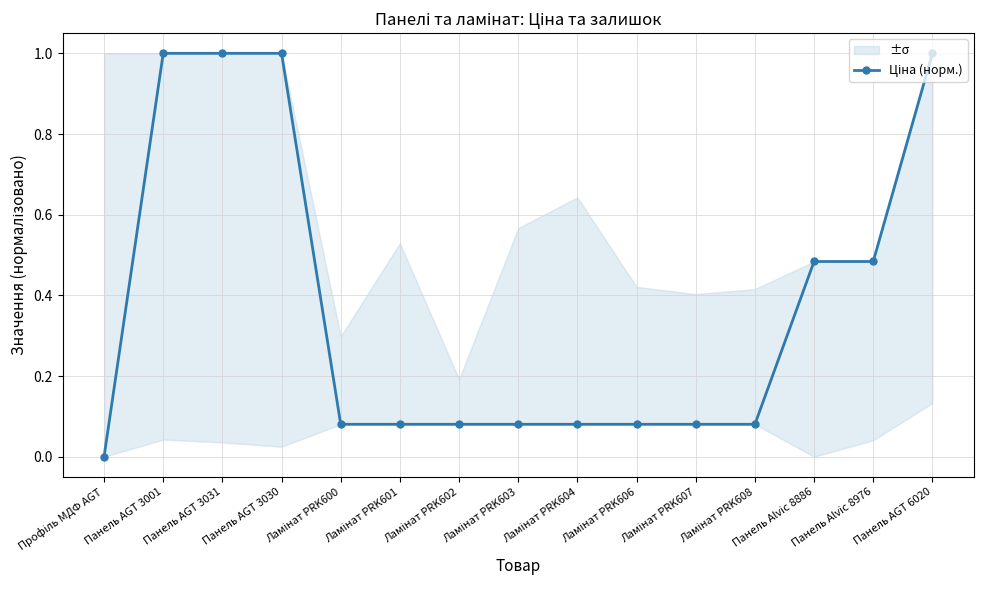

Reading right to left, what are all the values shown in this chart?

1.0	0.5	0.5	0.1	0.1	0.1	0.1	0.1	0.1	0.1	0.1	1.0	1.0	1.0	0.0